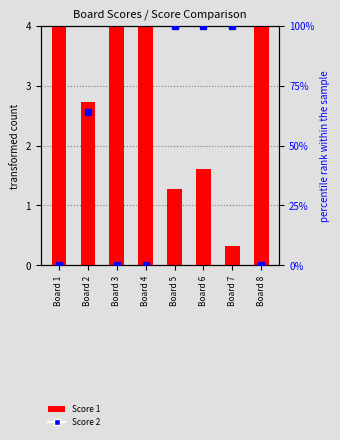

List the labels in order of Score 2 value, largest first.

Board 5, Board 6, Board 7, Board 2, Board 1, Board 3, Board 4, Board 8